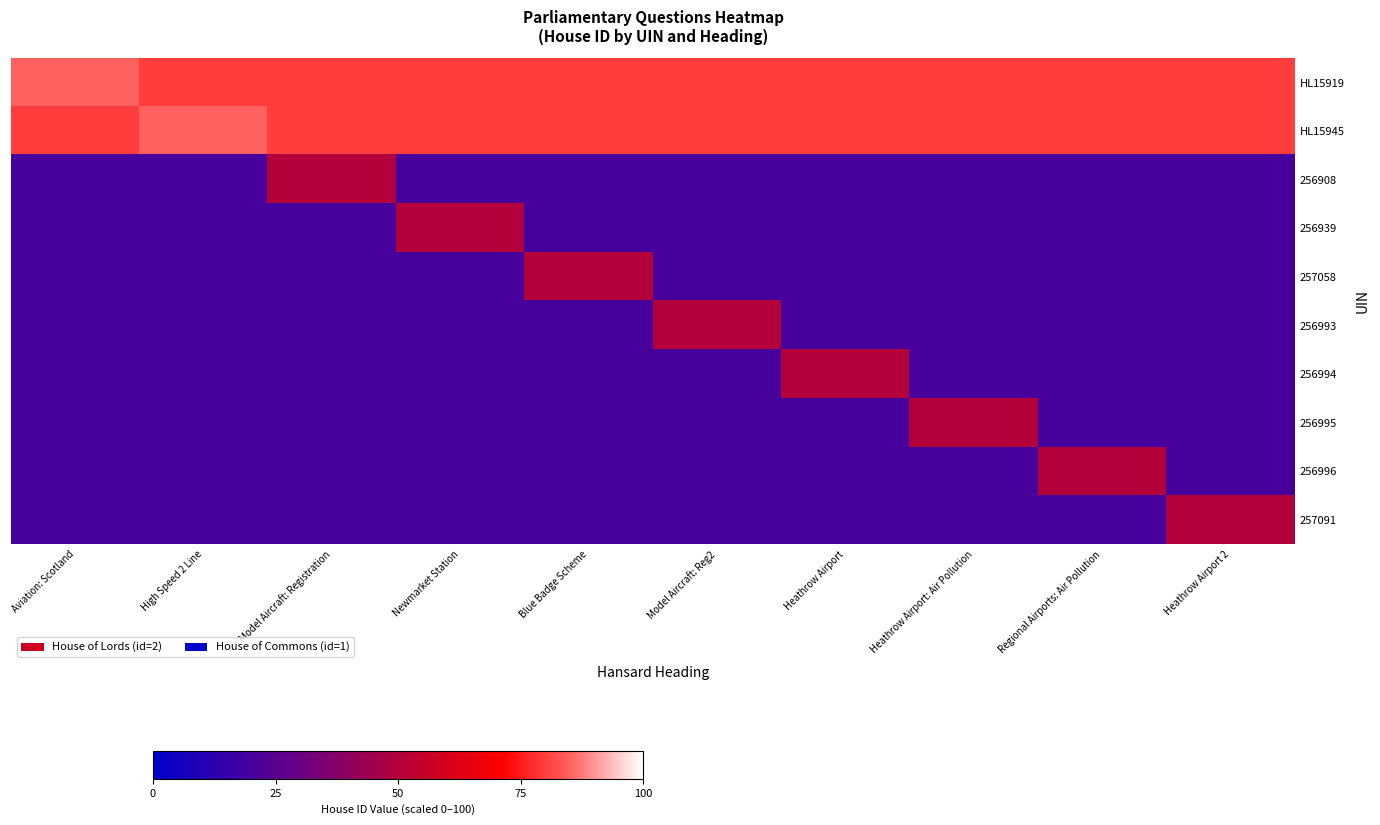

Which category has the lowest value across all series?

Aviation: Scotland